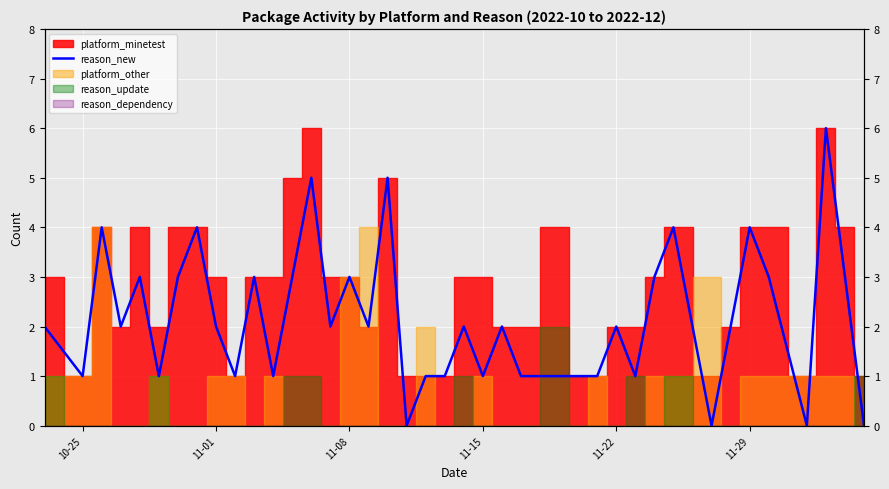

What is the value of the 28th point from the left?

1